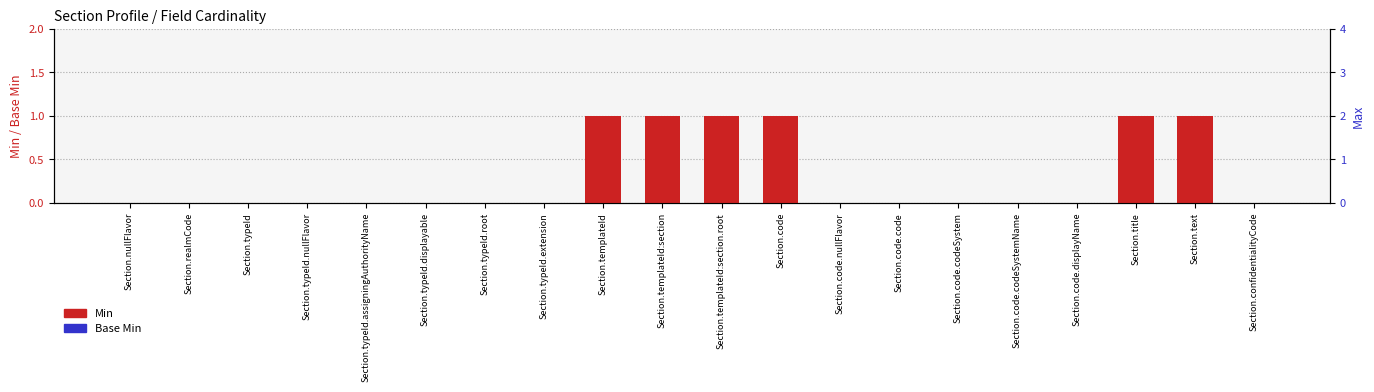

How many Min values are between 0 and 1?

20